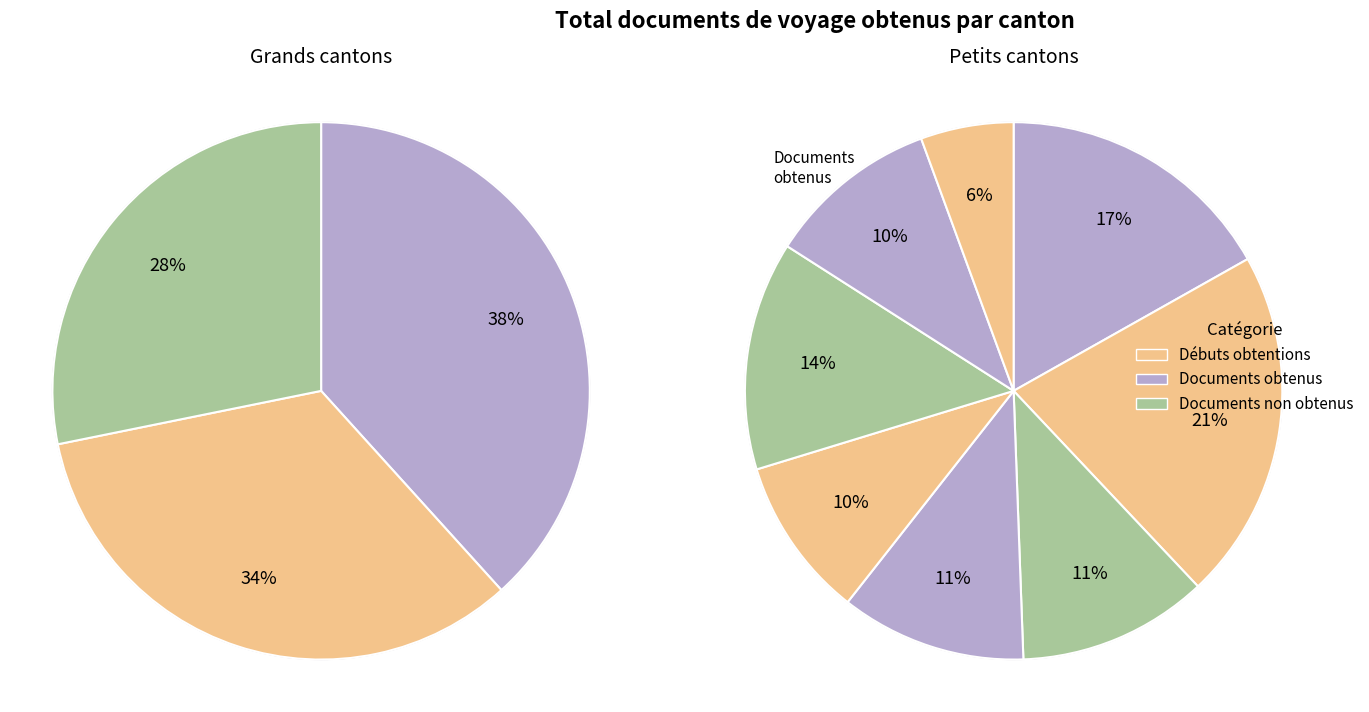

Is Vaud the majority of the pie?

No